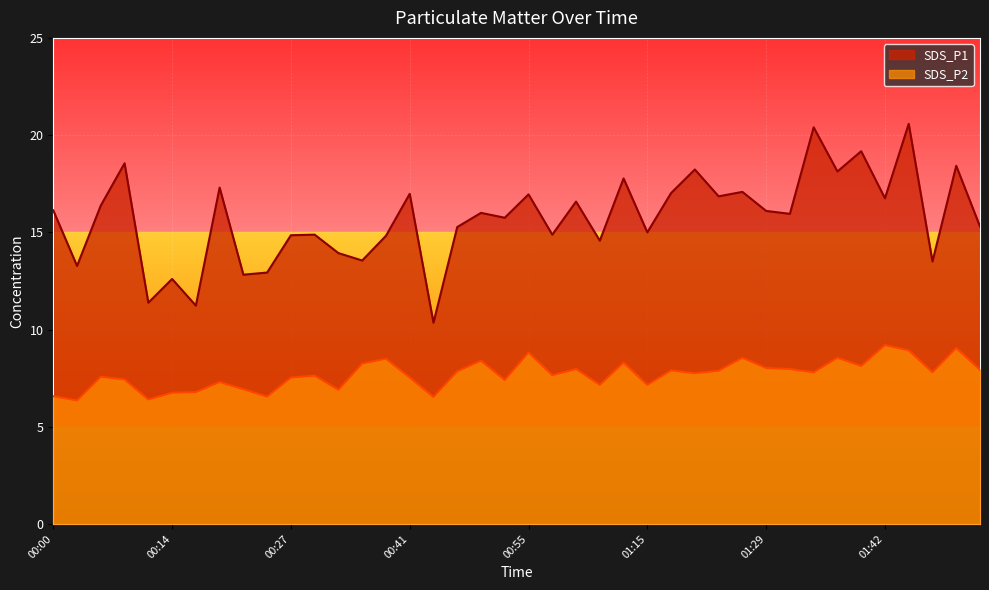

List the labels in order of SDS_P2 value, largest first.

01:42, 01:51, 01:45, 00:55, 01:26, 01:37, 00:38, 00:49, 01:12, 00:36, 01:40, 01:29, 01:00, 01:31, 01:53, 01:18, 01:23, 00:47, 01:34, 01:48, 01:20, 00:58, 00:30, 00:05, 00:27, 00:41, 00:08, 00:52, 00:19, 01:09, 01:15, 00:22, 00:33, 00:17, 00:14, 00:00, 00:25, 00:44, 00:11, 00:03